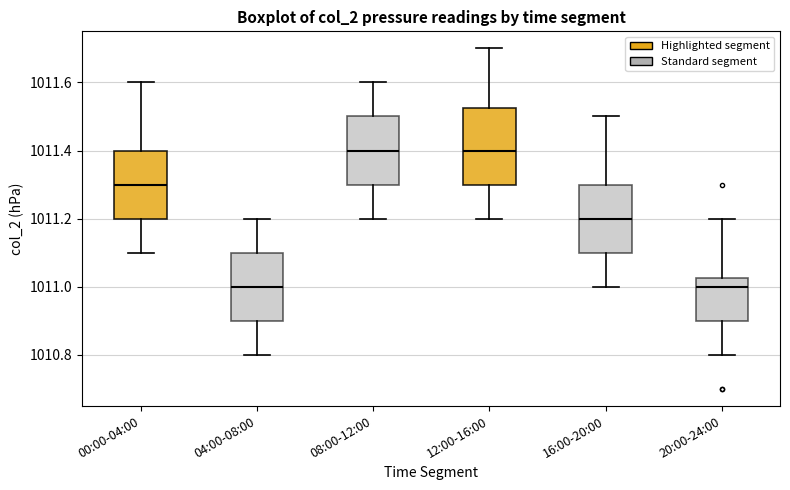

Comparing the boxes themselves (not the whiskers), which one is the tallest?

12:00-16:00